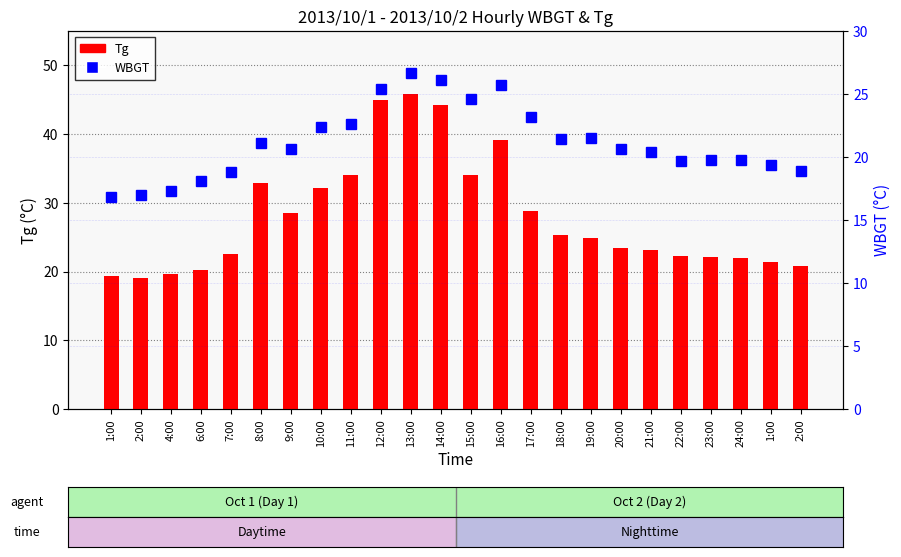

What is the sum of all WBGT values?

507.9